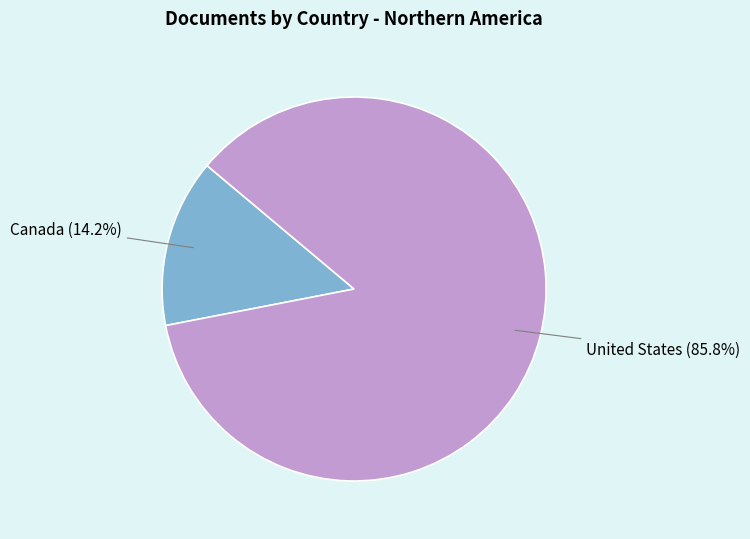

Rank the categories by value from lowest to highest.

Canada, United States